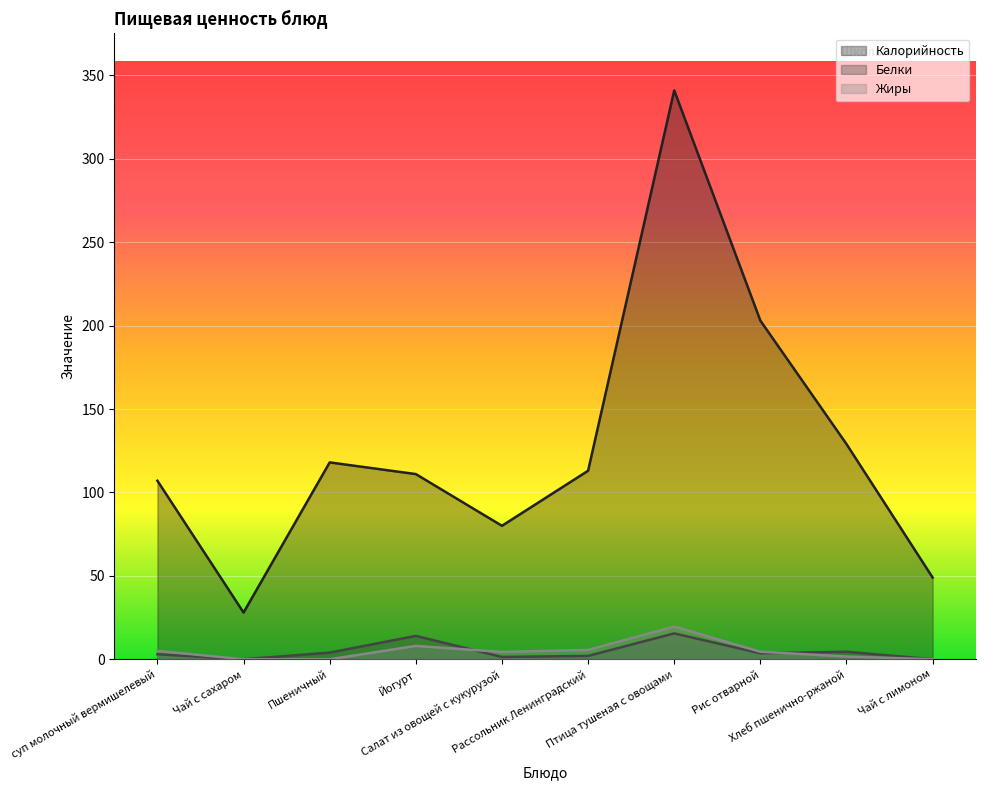

At which category is the sum across all series the highest?

Птица тушеная с овощами